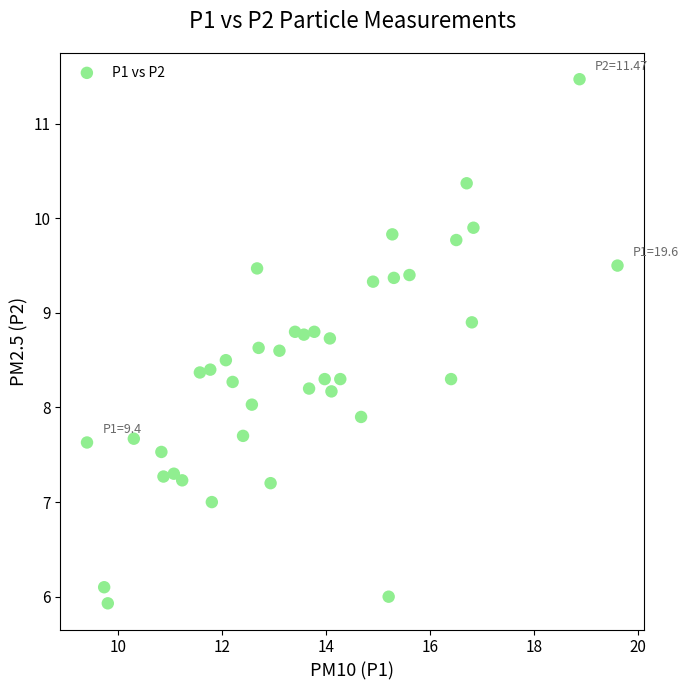

What is the range of X values (max minus min)?

10.2